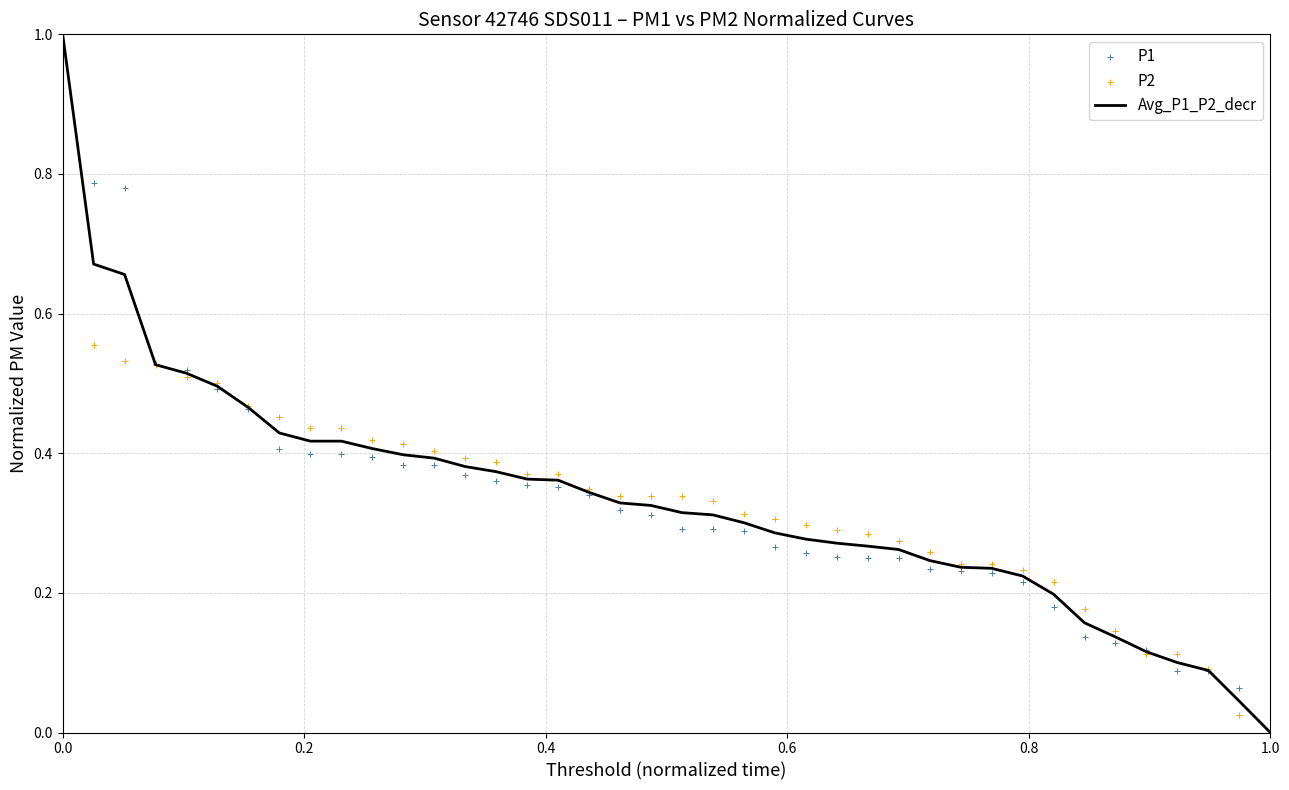

Which category has the lowest value in the Avg_P1_P2_decr series?

1.0